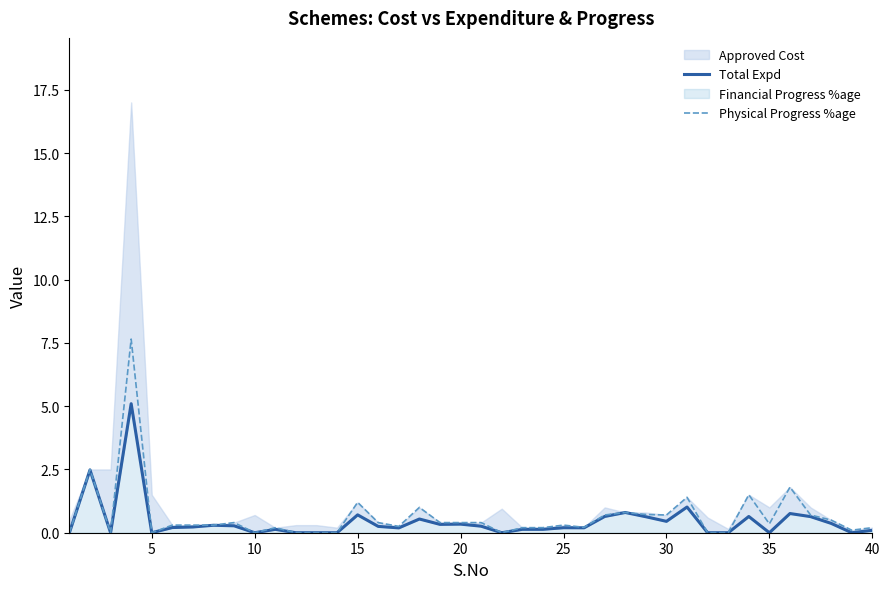

The Physical Progress %age series shows 0.0 at 5. True or false?

True